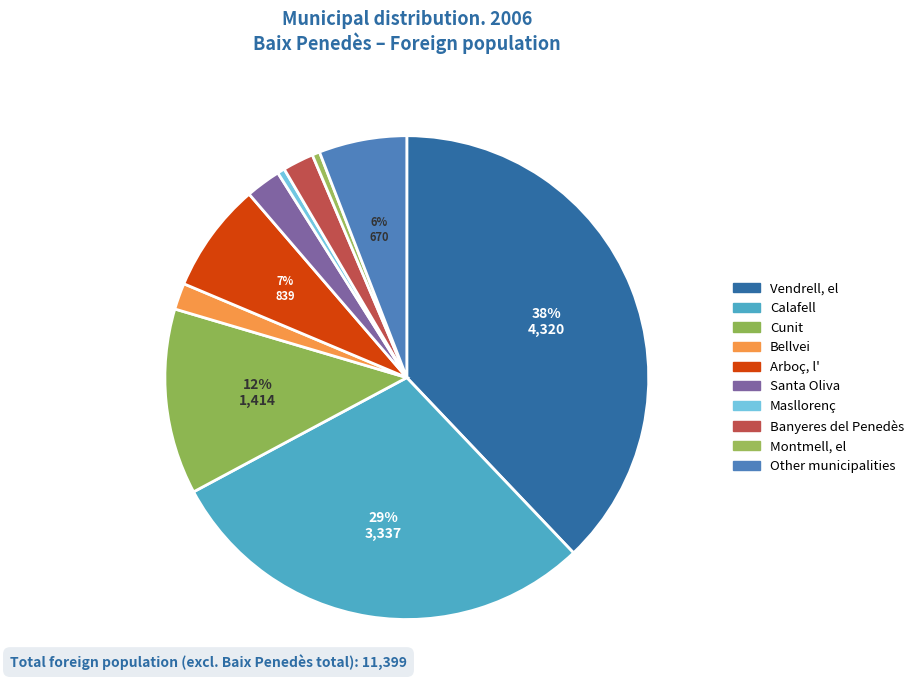

Do Vendrell, el and Santa Oliva together represent more than half of the pie?

No